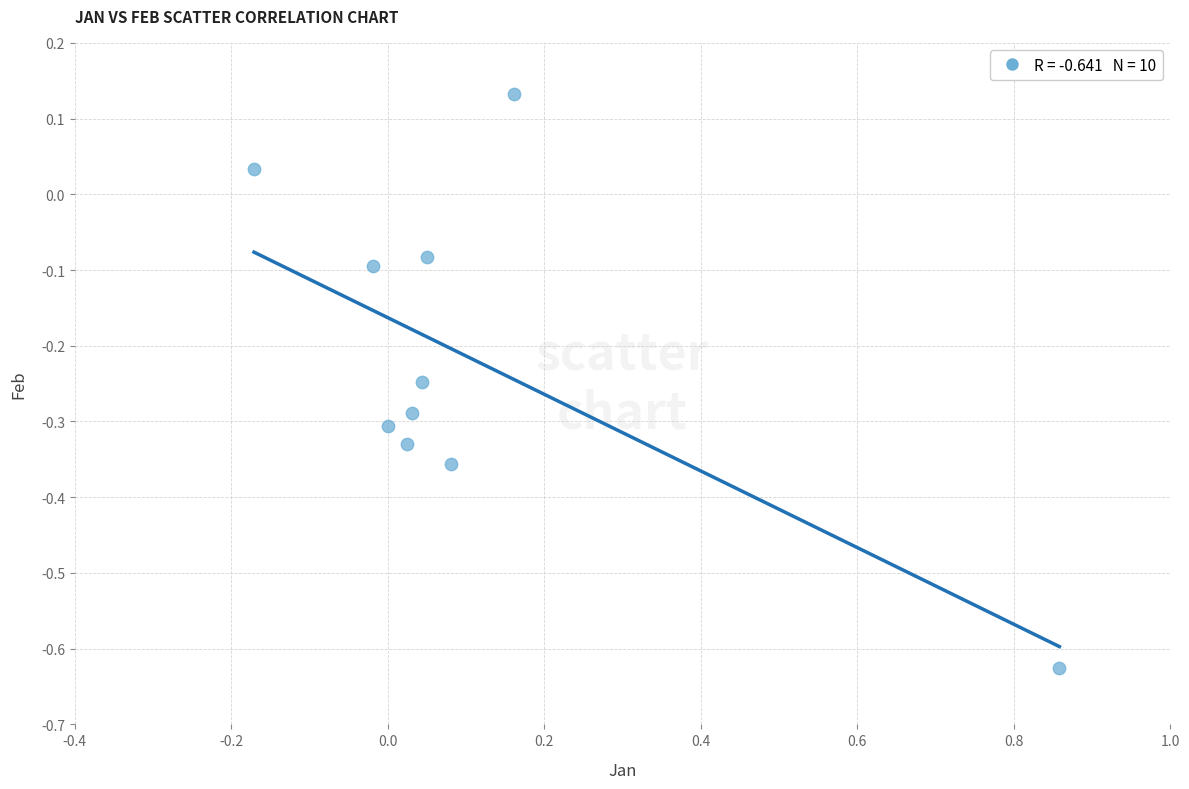

What is the range of Y values (max minus min)?

0.8